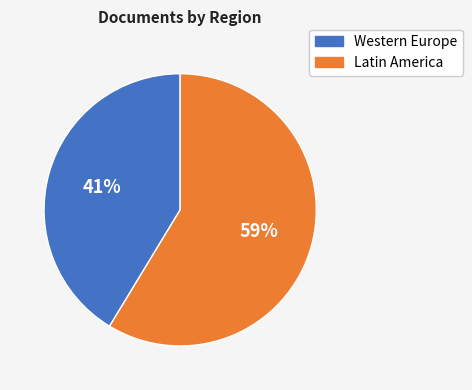

To the nearest percent, what is the average slice percentage?

50%